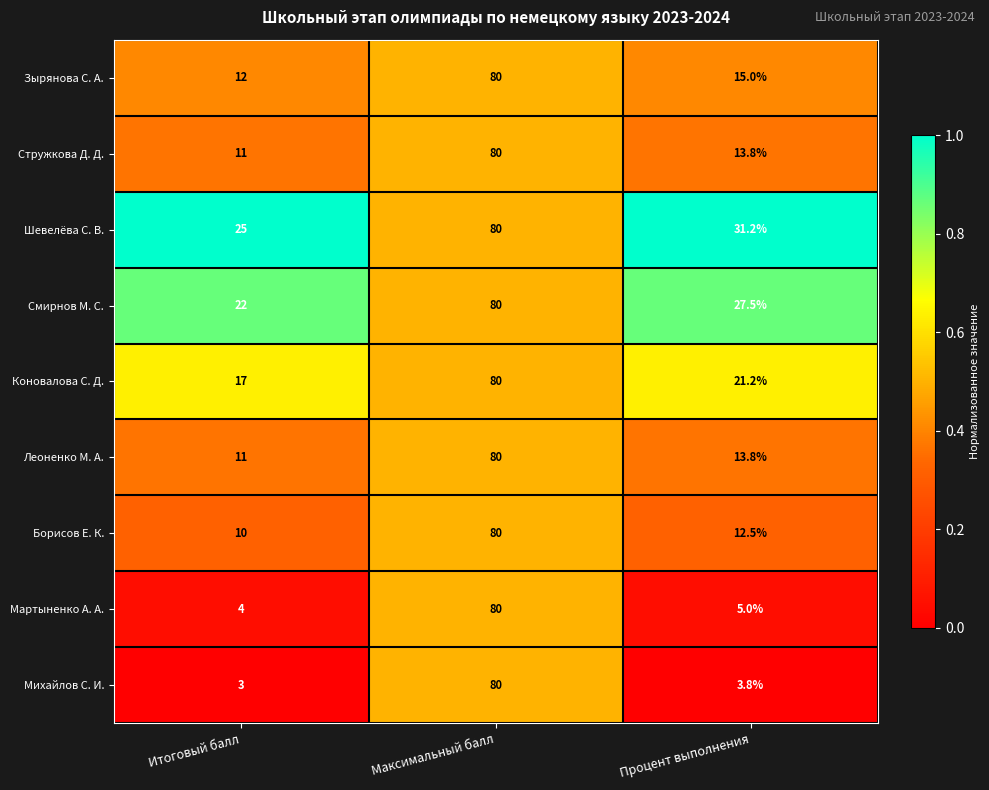

Count the number of data series in this chart.

9